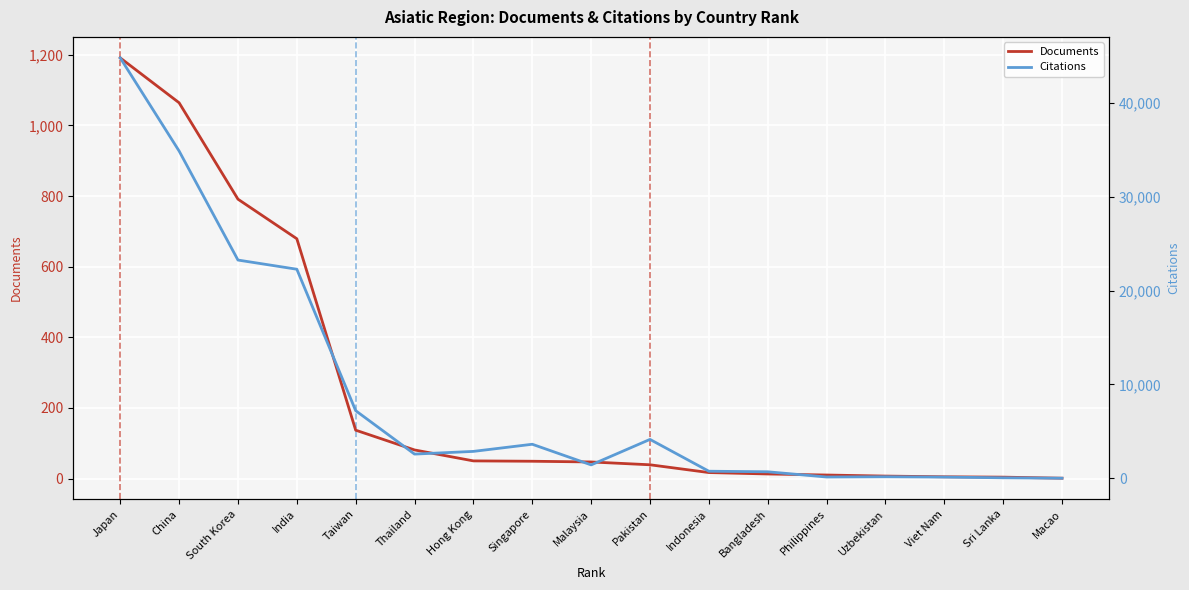

Where is Documents nearest to the value 596?

India